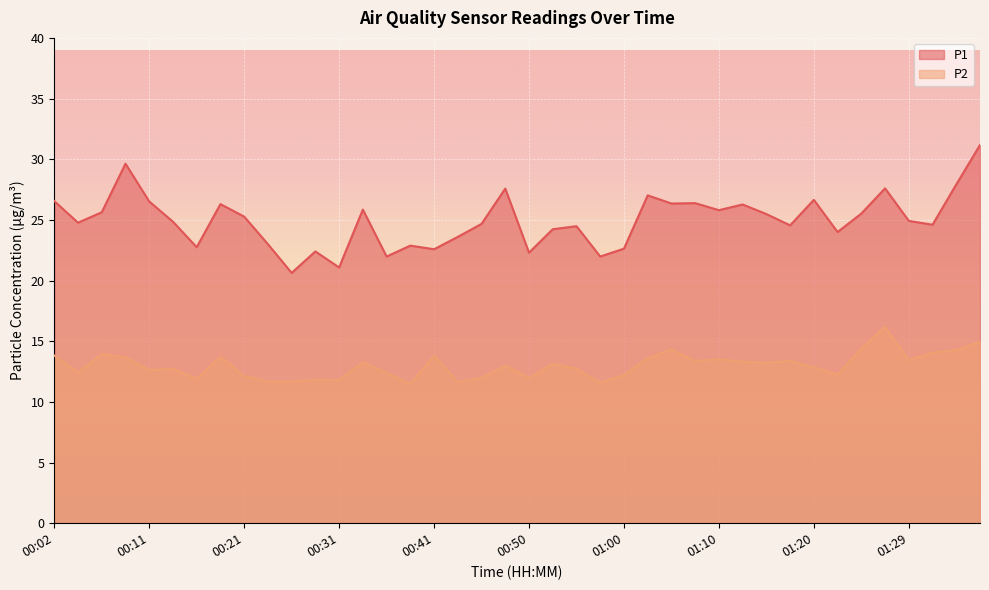

Is it true that P2 equals 22.1 at 01:40?

False